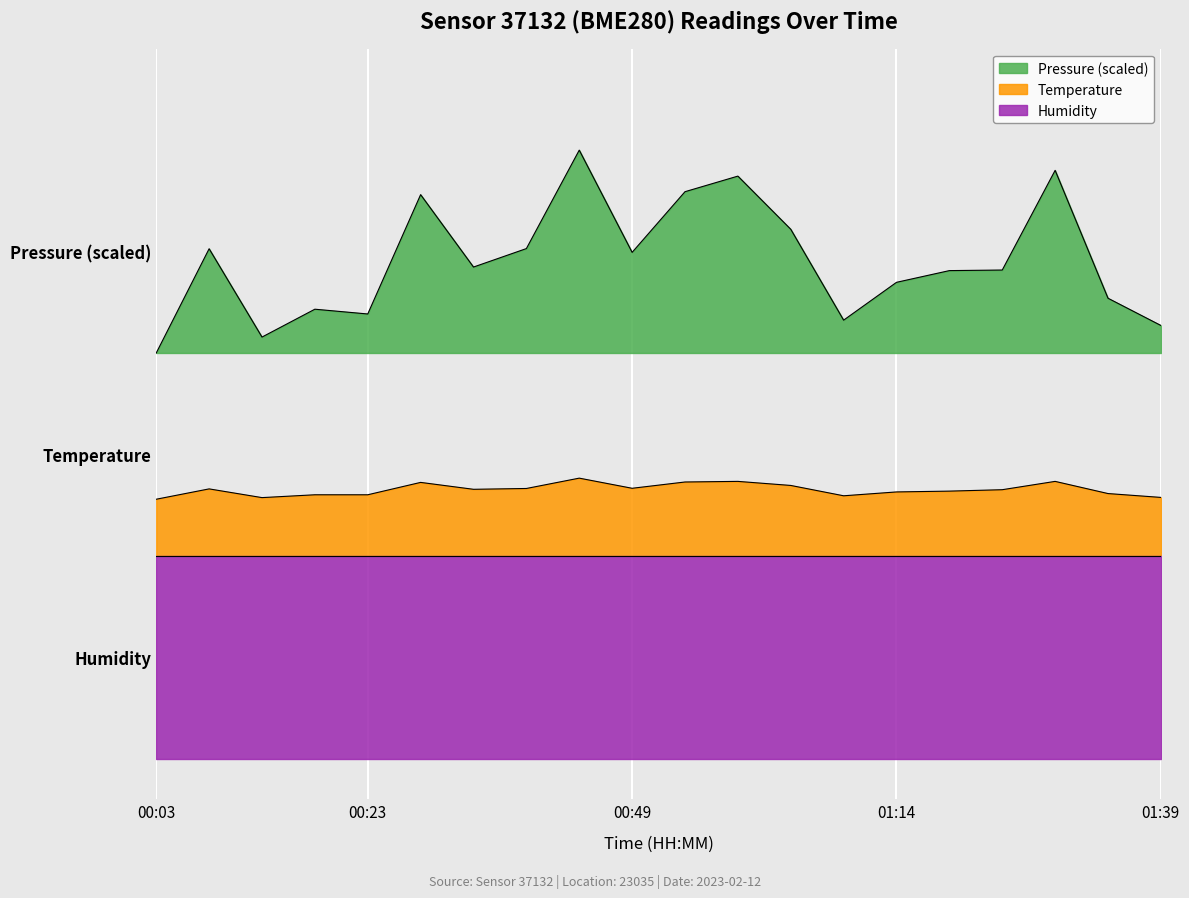

True or false: pressure and temperature intersect in this chart.

False